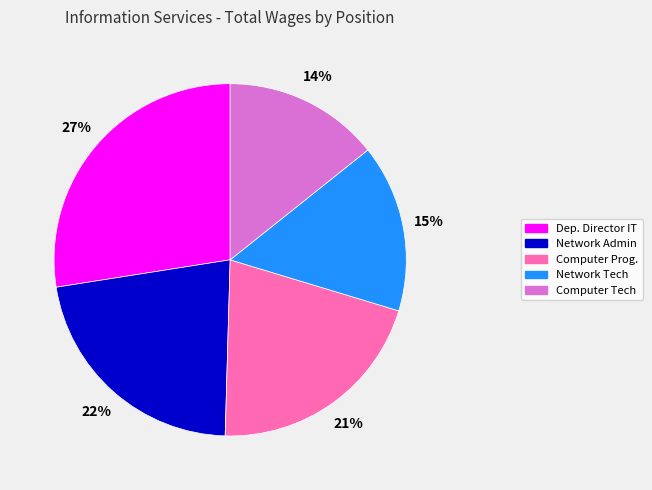

Is there any slice that represents more than half of the pie?

No